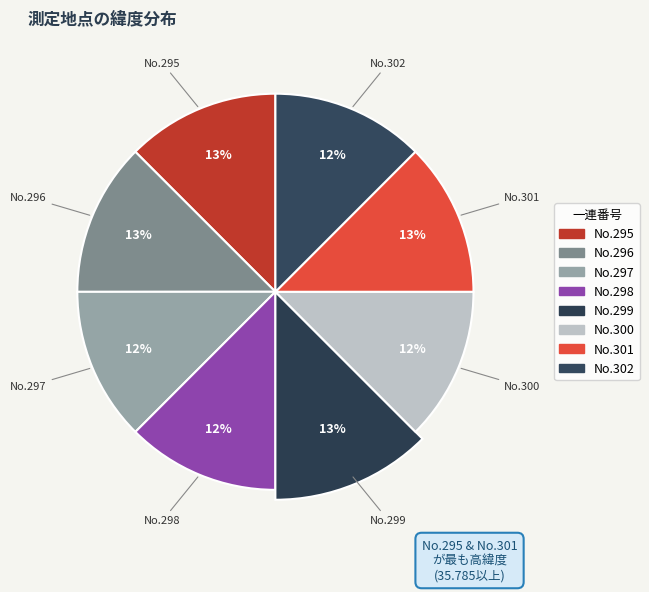

What percentage is the 300 slice, to the nearest percent?

12%